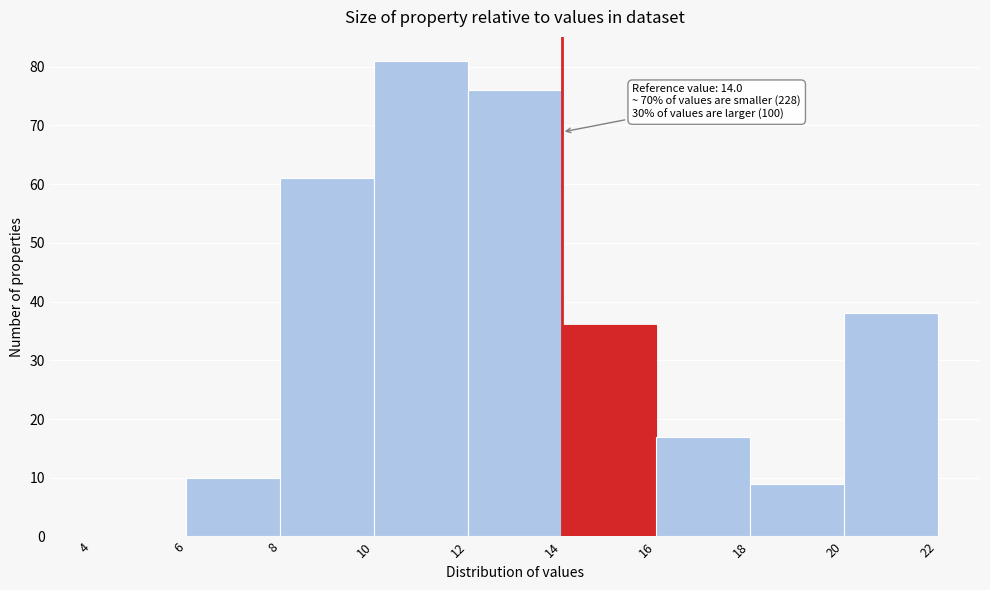

Over which range of the x-axis is the bar tallest?

10 to 12